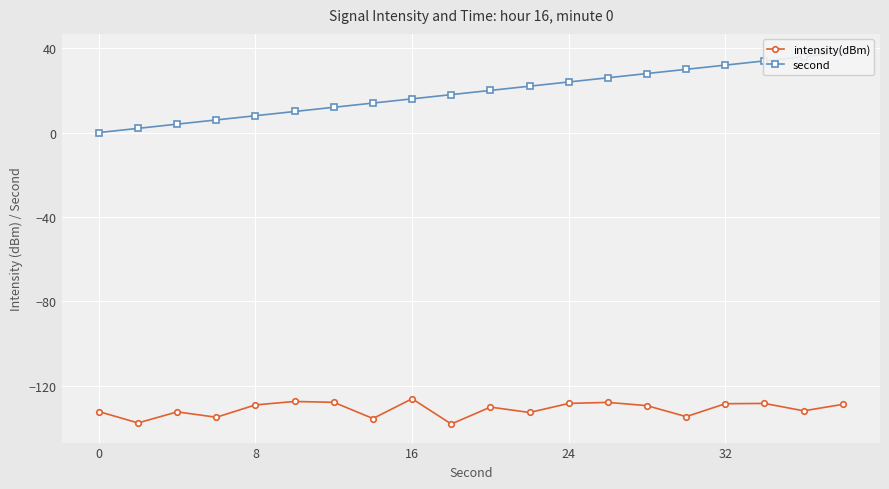

True or false: second and intensity(dBm) cross at least once.

False